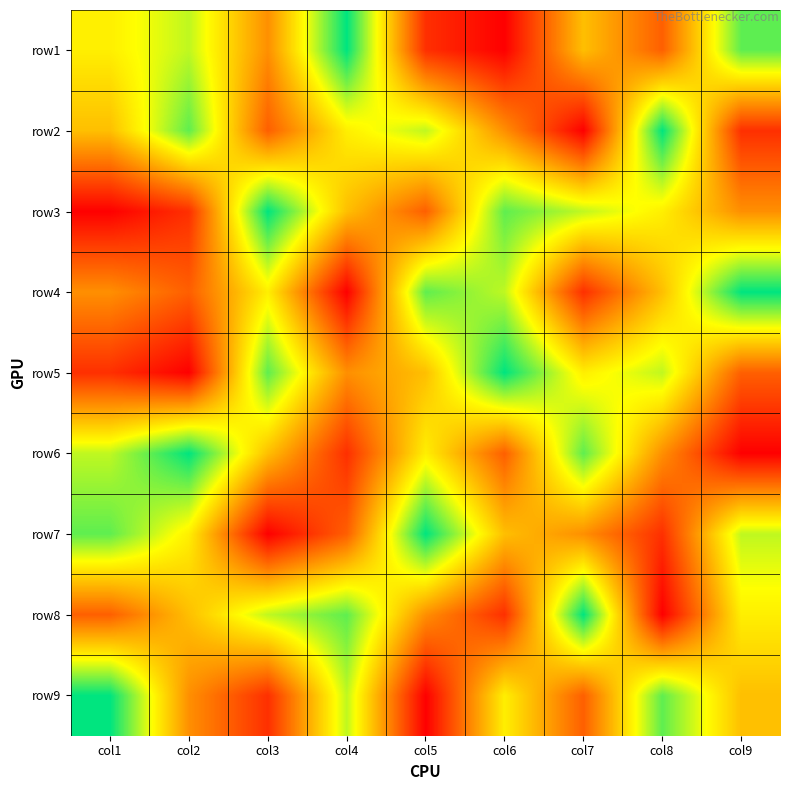

Reading left to right, what are all the values shown in this chart?

row1: col1=6	col2=7	col3=4	col4=9	col5=2	col6=1	col7=5	col8=3	col9=8
row2: col1=5	col2=8	col3=3	col4=6	col5=7	col6=4	col7=1	col8=9	col9=2
row3: col1=1	col2=2	col3=9	col4=5	col5=3	col6=8	col7=7	col8=6	col9=4
row4: col1=4	col2=3	col3=6	col4=1	col5=8	col6=7	col7=2	col8=5	col9=9
row5: col1=2	col2=1	col3=8	col4=4	col5=5	col6=9	col7=6	col8=7	col9=3
row6: col1=7	col2=9	col3=5	col4=2	col5=6	col6=3	col7=8	col8=4	col9=1
row7: col1=8	col2=6	col3=1	col4=3	col5=9	col6=5	col7=4	col8=2	col9=7
row8: col1=3	col2=5	col3=7	col4=8	col5=4	col6=2	col7=9	col8=1	col9=6
row9: col1=9	col2=4	col3=2	col4=7	col5=1	col6=6	col7=3	col8=8	col9=5